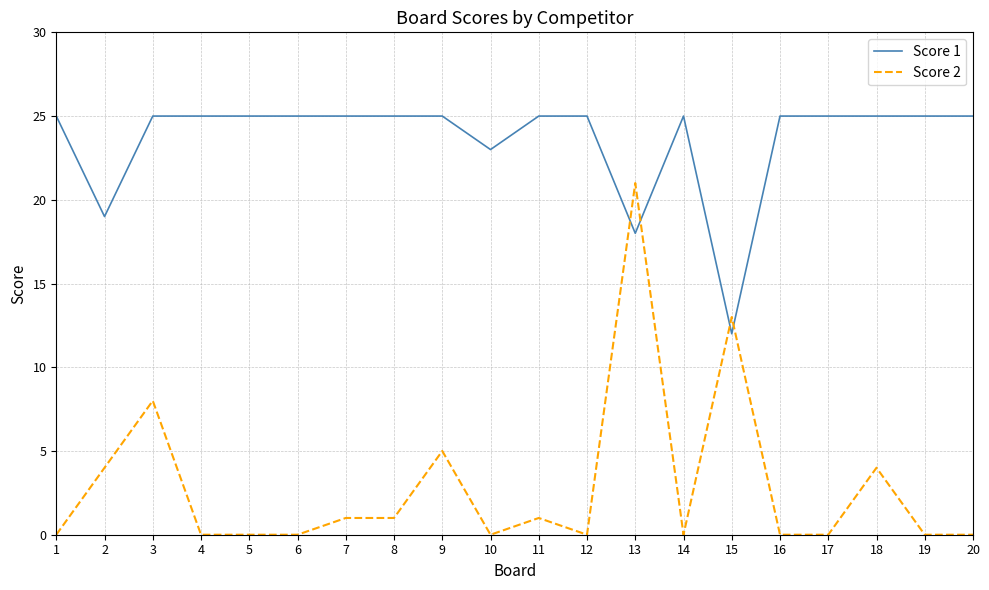

What is the lowest value of the Score 1 series?

12